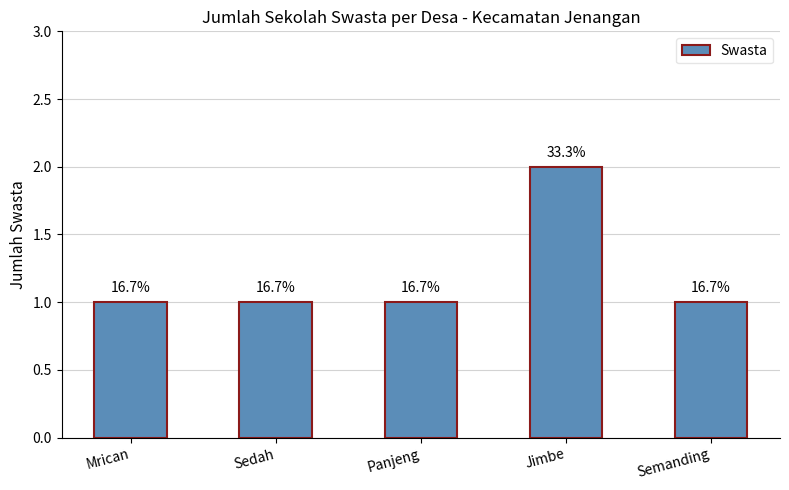

How many bars are there in total?

5